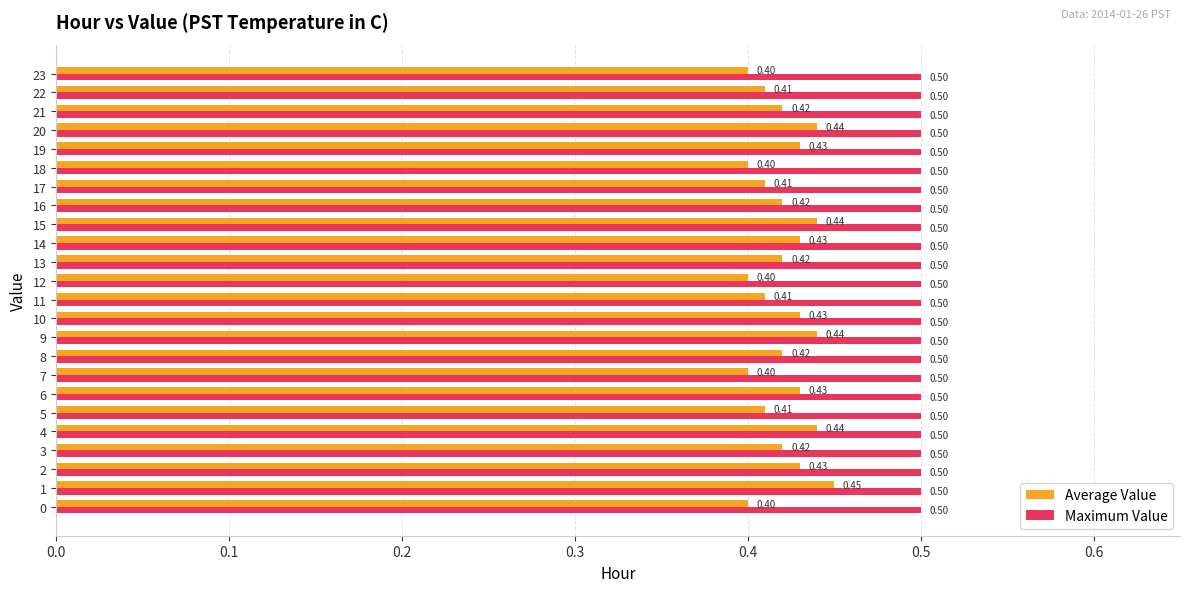

What is the average value of the Maximum Value series?

0.5